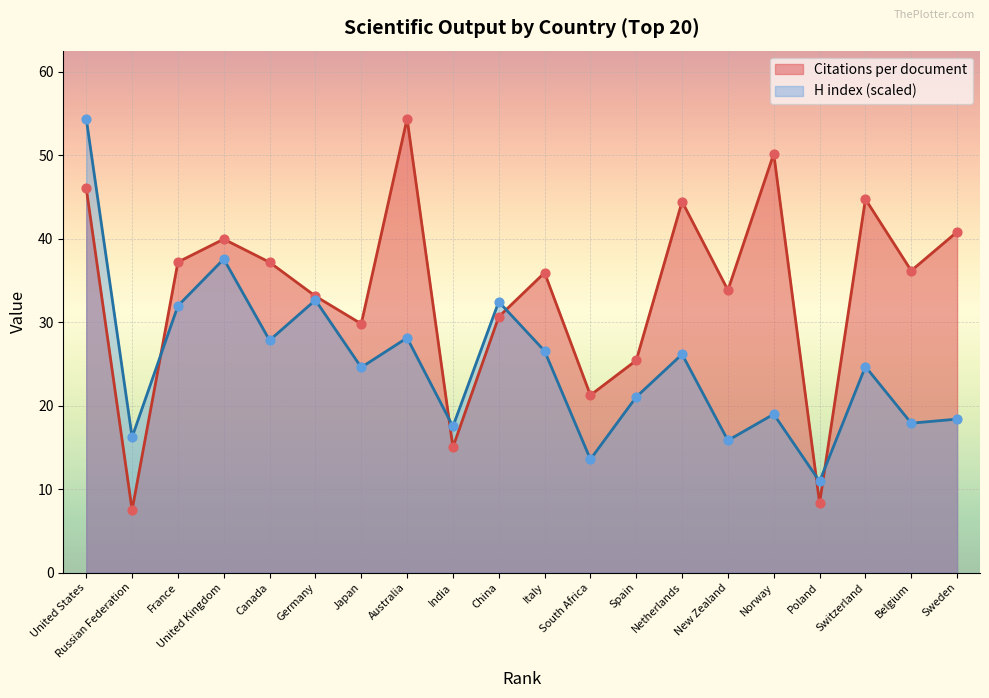

Which series reaches the minimum Y coordinate?

Citations per document